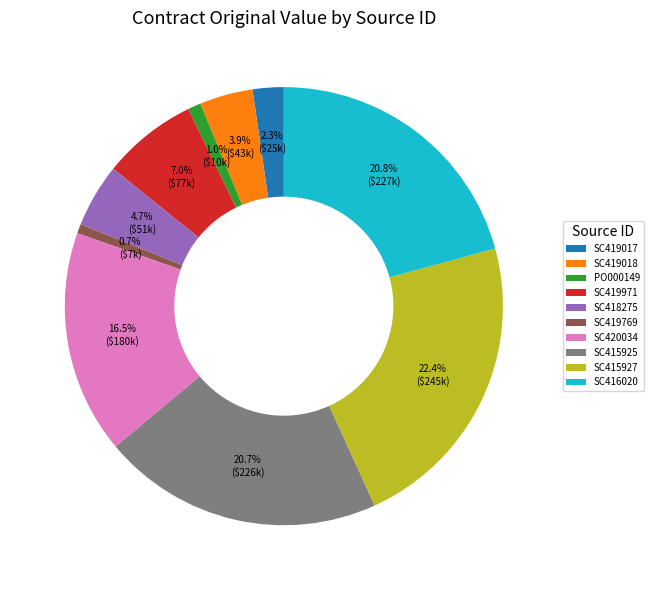

How many segments does this pie chart have?

10